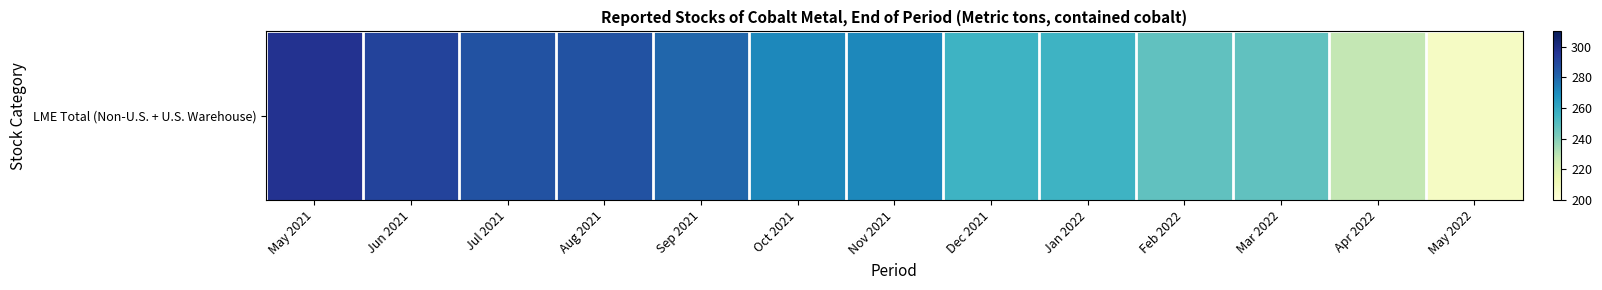

List the labels in order of value, smallest first.

May 2022, Apr 2022, Feb 2022, Mar 2022, Dec 2021, Jan 2022, Oct 2021, Nov 2021, Sep 2021, Jul 2021, Aug 2021, Jun 2021, May 2021